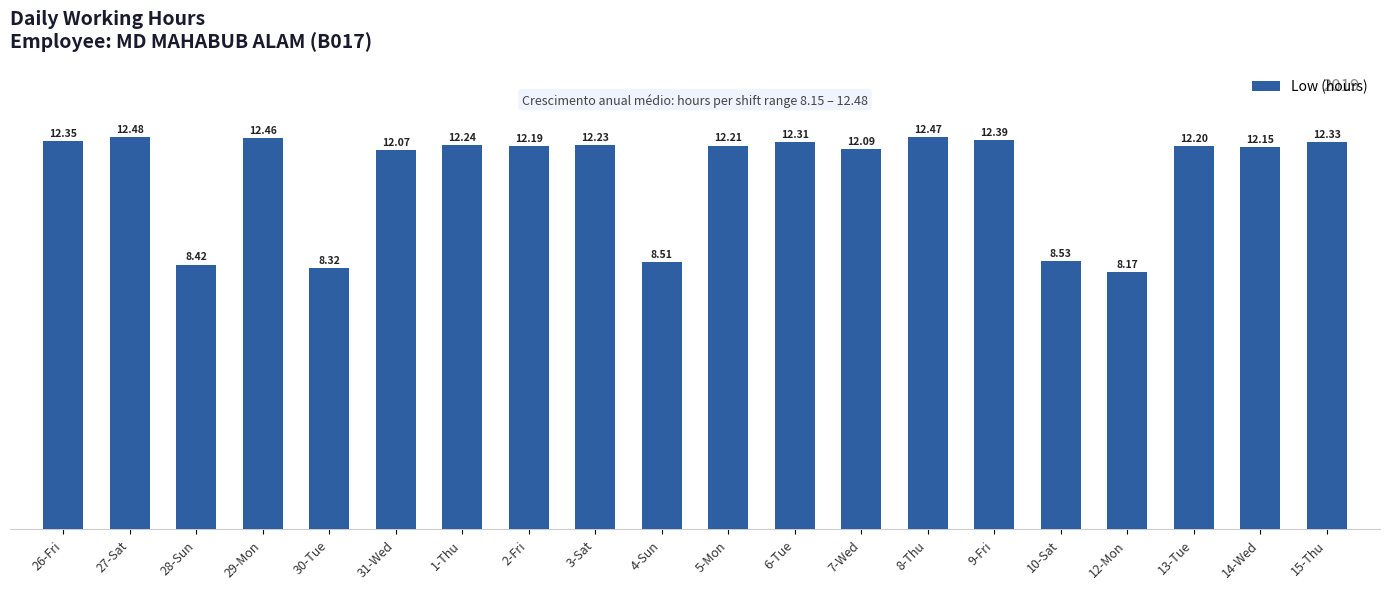

What is the change in value from 3-Sat to 14-Wed?

-0.1